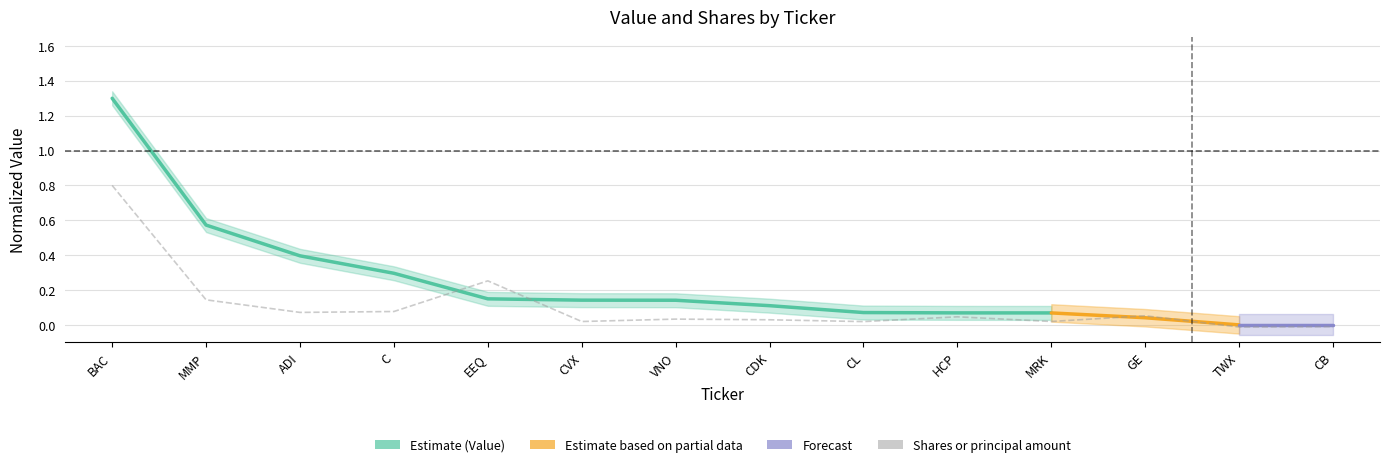

Where is the first local maximum?

EEQ